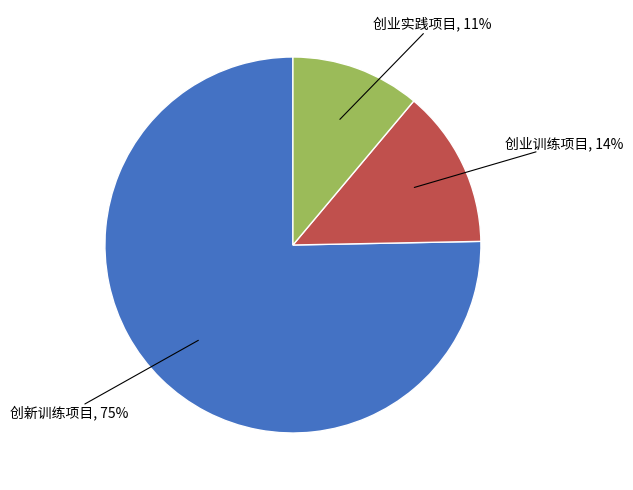

To the nearest percent, what is the difference between the largest and smallest slice percentages?

64%